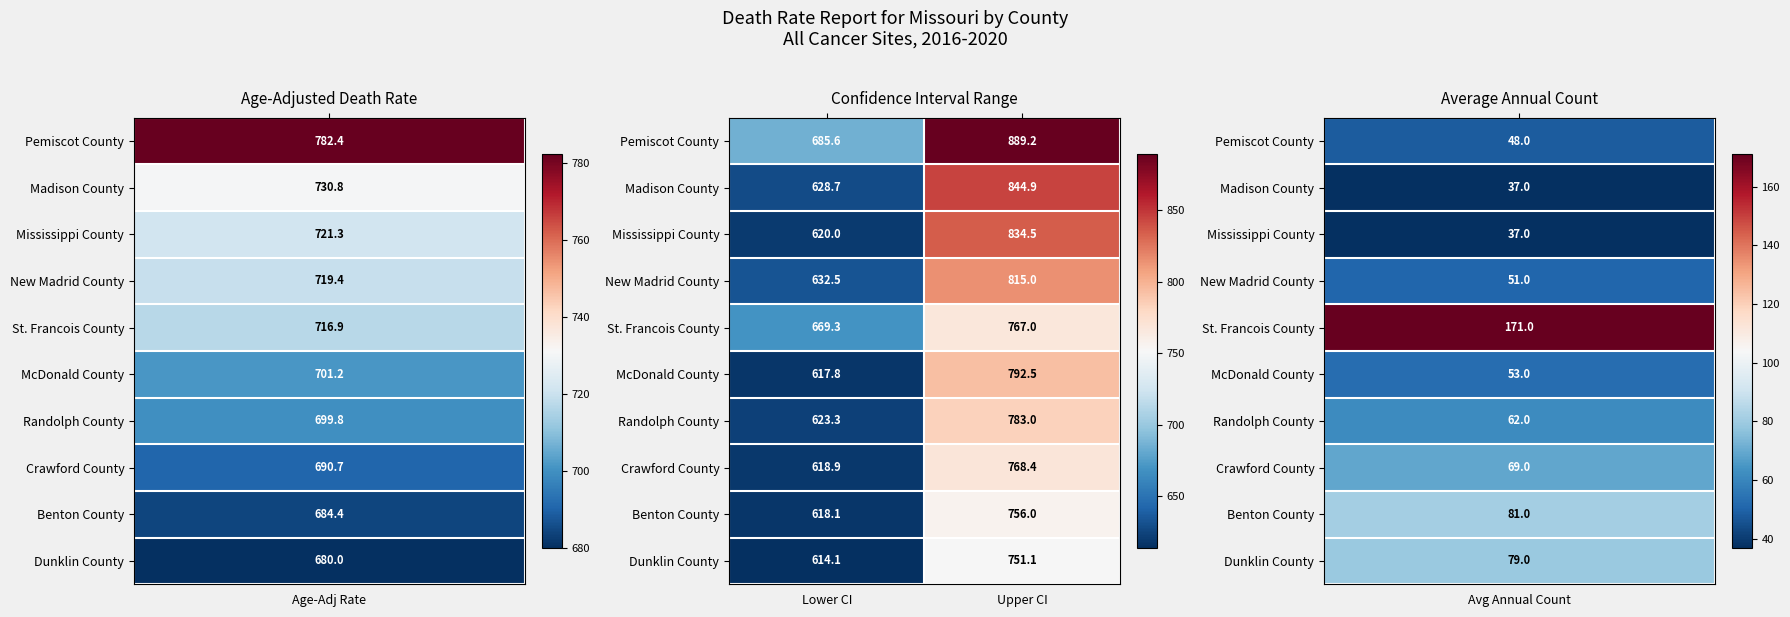

Reading left to right, list all the values displayed in this chart.

Pemiscot County: 685.6	889.2
Madison County: 628.7	844.9
Mississippi County: 620.0	834.5
New Madrid County: 632.5	815.0
St. Francois County: 669.3	767.0
McDonald County: 617.8	792.5
Randolph County: 623.3	783.0
Crawford County: 618.9	768.4
Benton County: 618.1	756.0
Dunklin County: 614.1	751.1